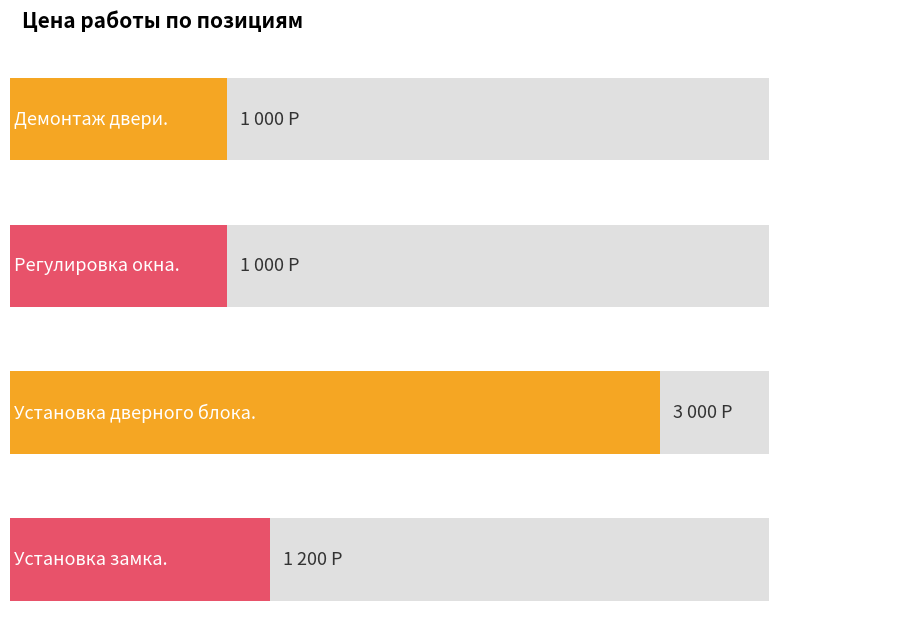

What is the difference between the maximum and second lowest values?

2000